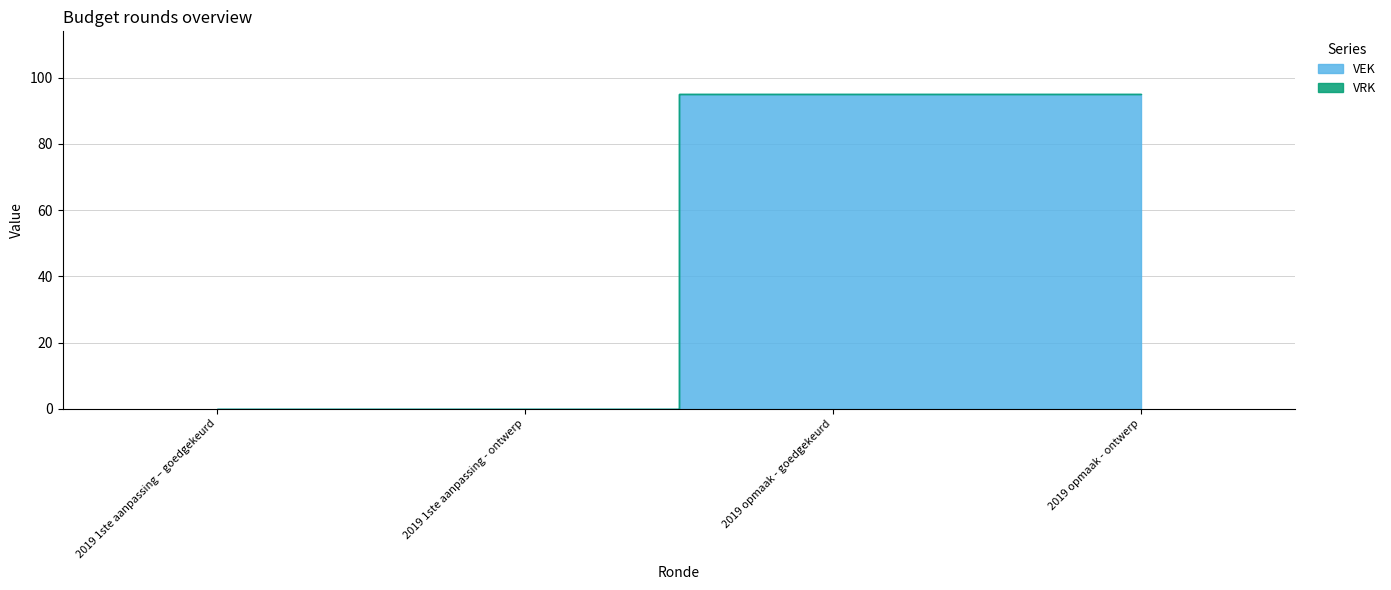

Reading left to right, extract all data points from this chart.

VEK: 2019 1ste aanpassing – goedgekeurd=0	2019 1ste aanpassing - ontwerp=0	2019 opmaak - goedgekeurd=95	2019 opmaak - ontwerp=95
VRK: 2019 1ste aanpassing – goedgekeurd=0	2019 1ste aanpassing - ontwerp=0	2019 opmaak - goedgekeurd=0	2019 opmaak - ontwerp=0